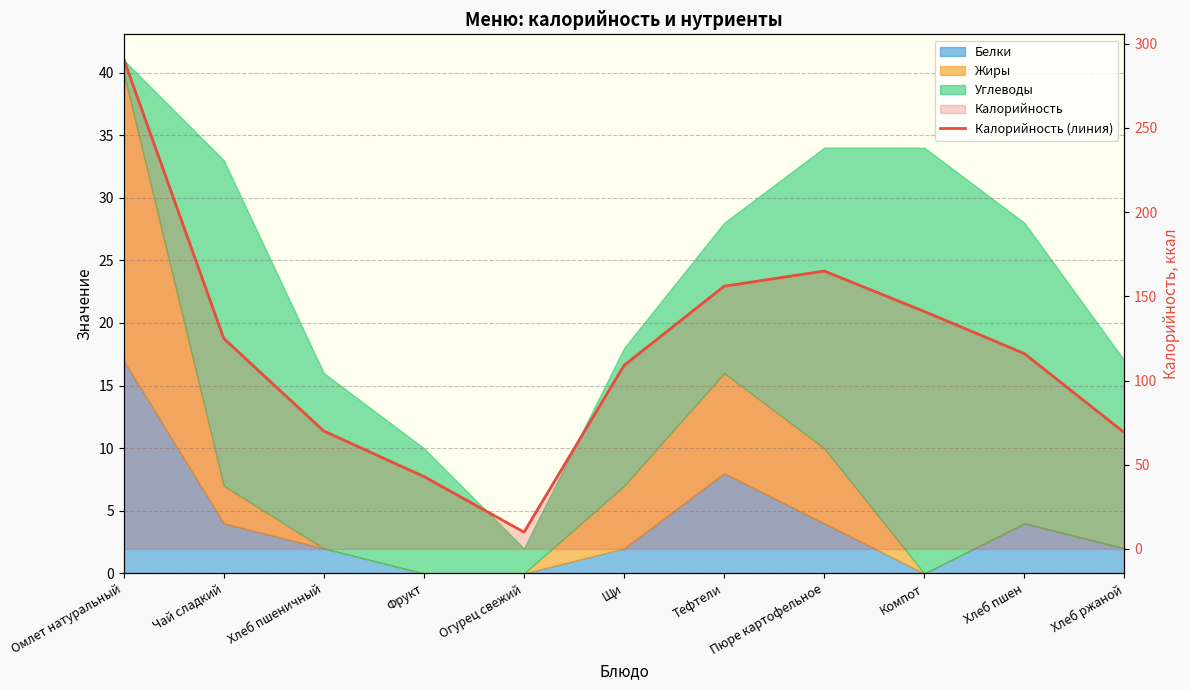

Which category has the lowest value across all series?

Огурец свежий